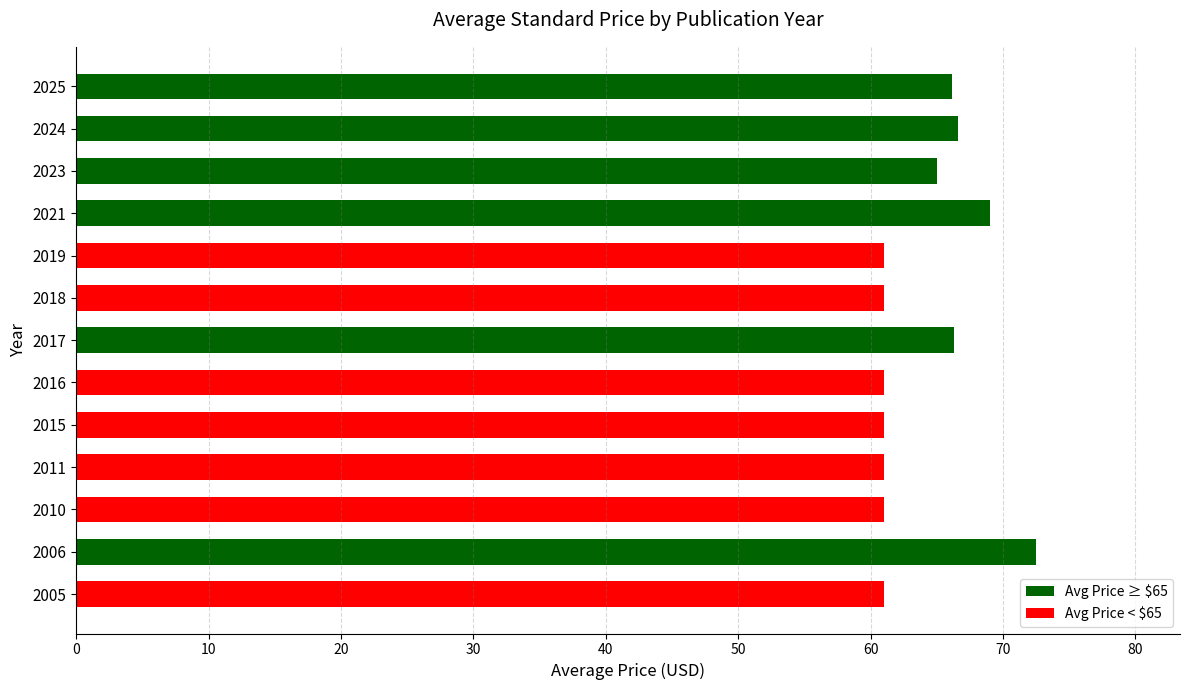

True or false: the data shows 19.6 at 2023.

False